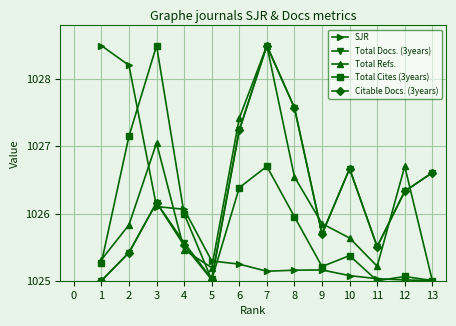

How many interior local valleys does the Total Docs. (3years) series have?

3